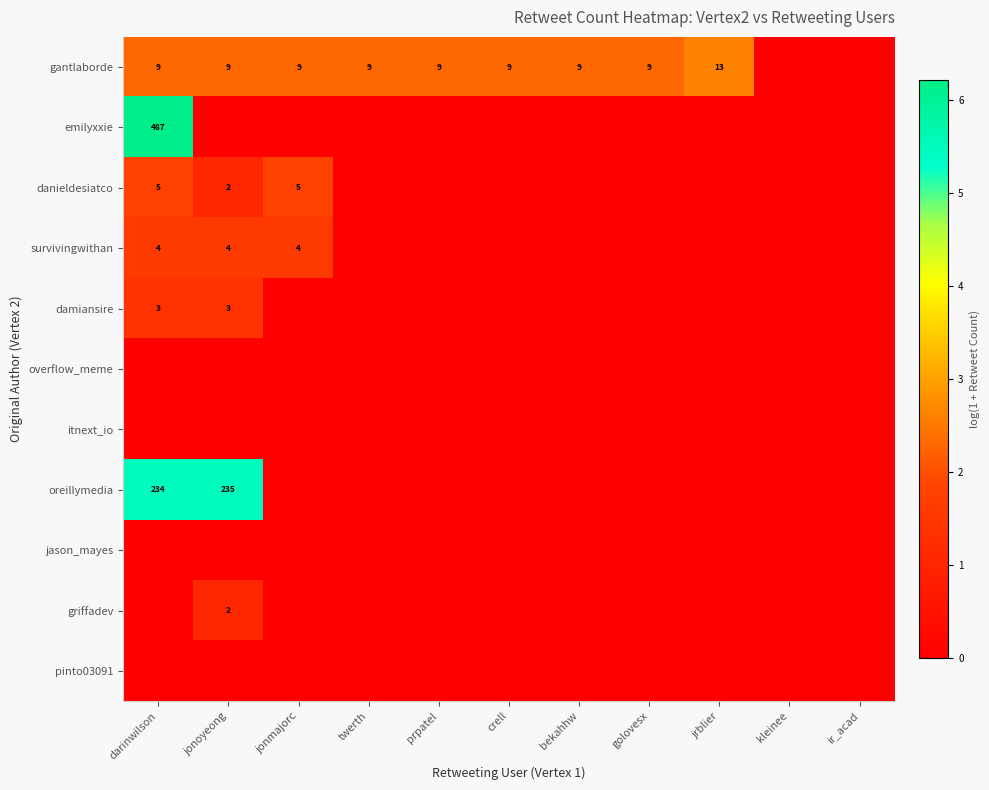

Between jonmajorc and twerth, which is larger?

jonmajorc